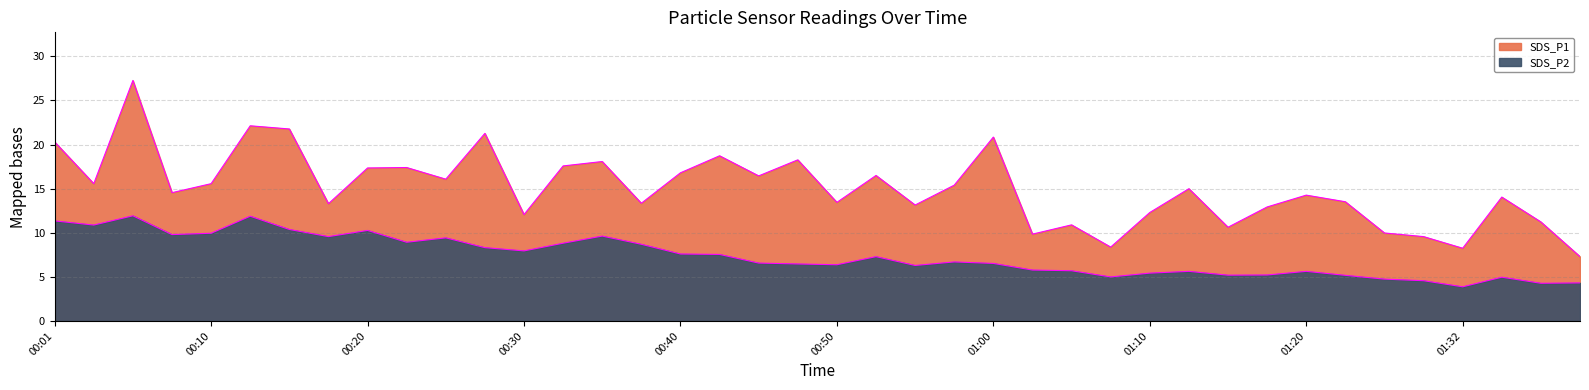

Between 01:10 and 01:37, which series saw the biggest shift?

SDS_P2